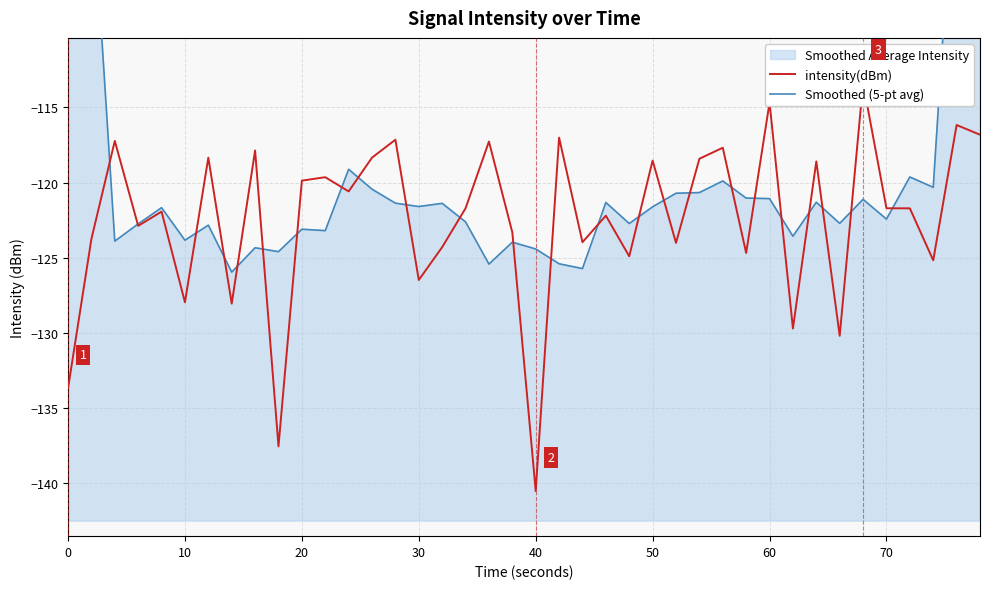

How many distinct data groups are displayed?

2